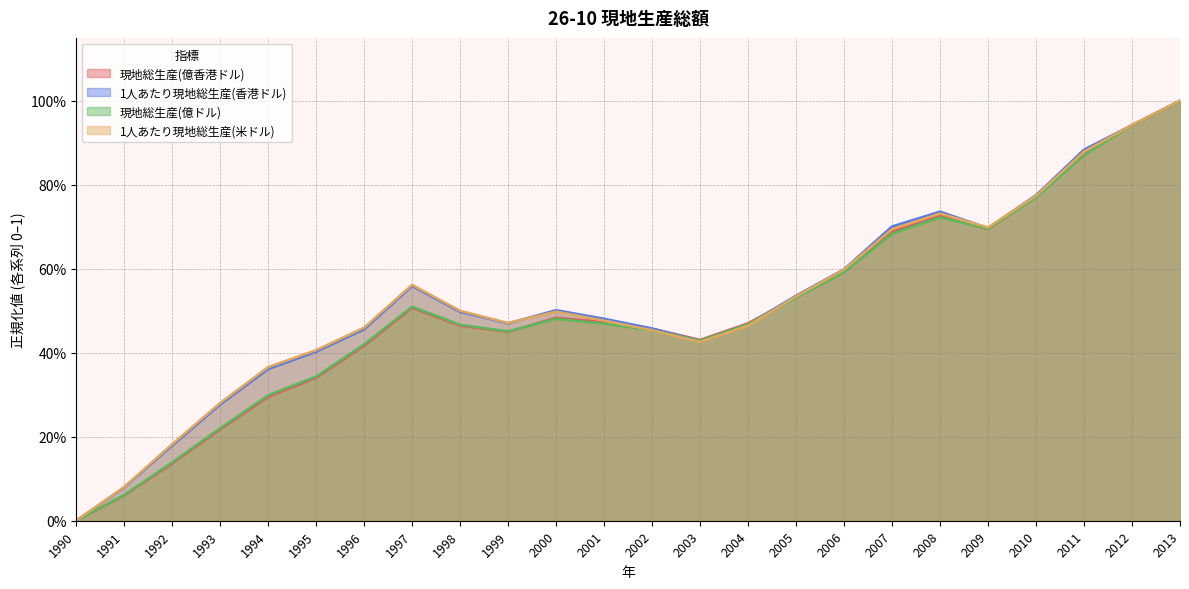

At which label does 1人あたり現地総生産(香港ドル) reach its peak?

2013